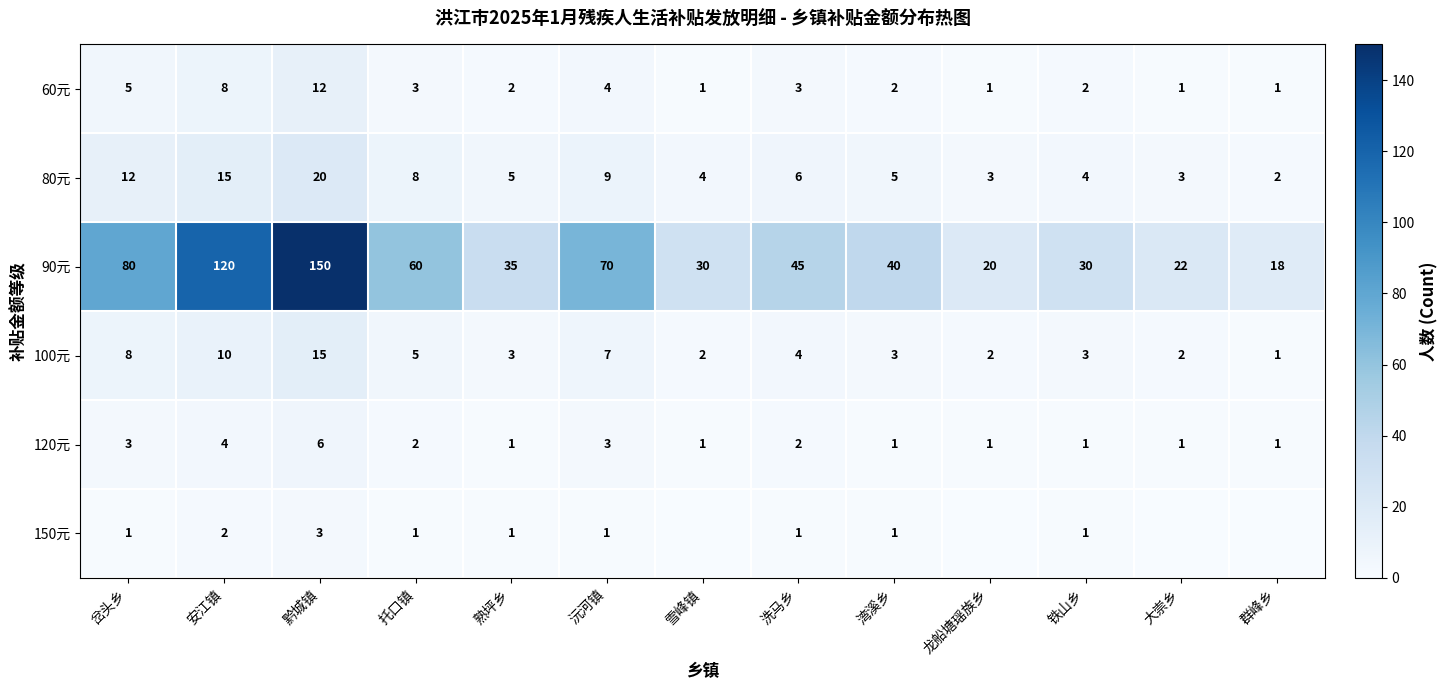

How many data points in 120元 are above 1?

6